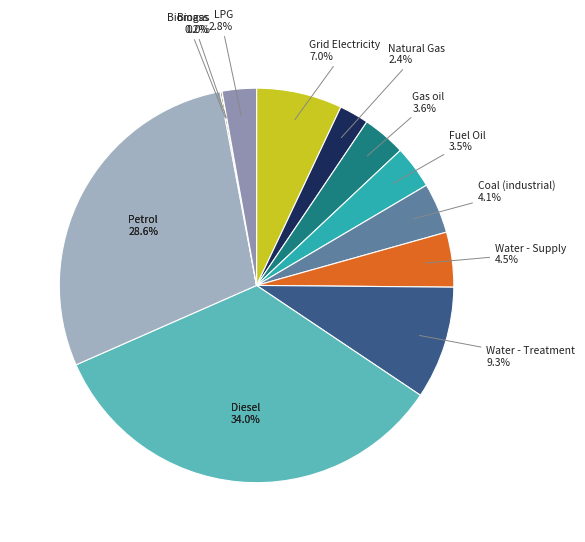

To the nearest percent, what is the difference between the LPG and Biogas slice percentages?

3%